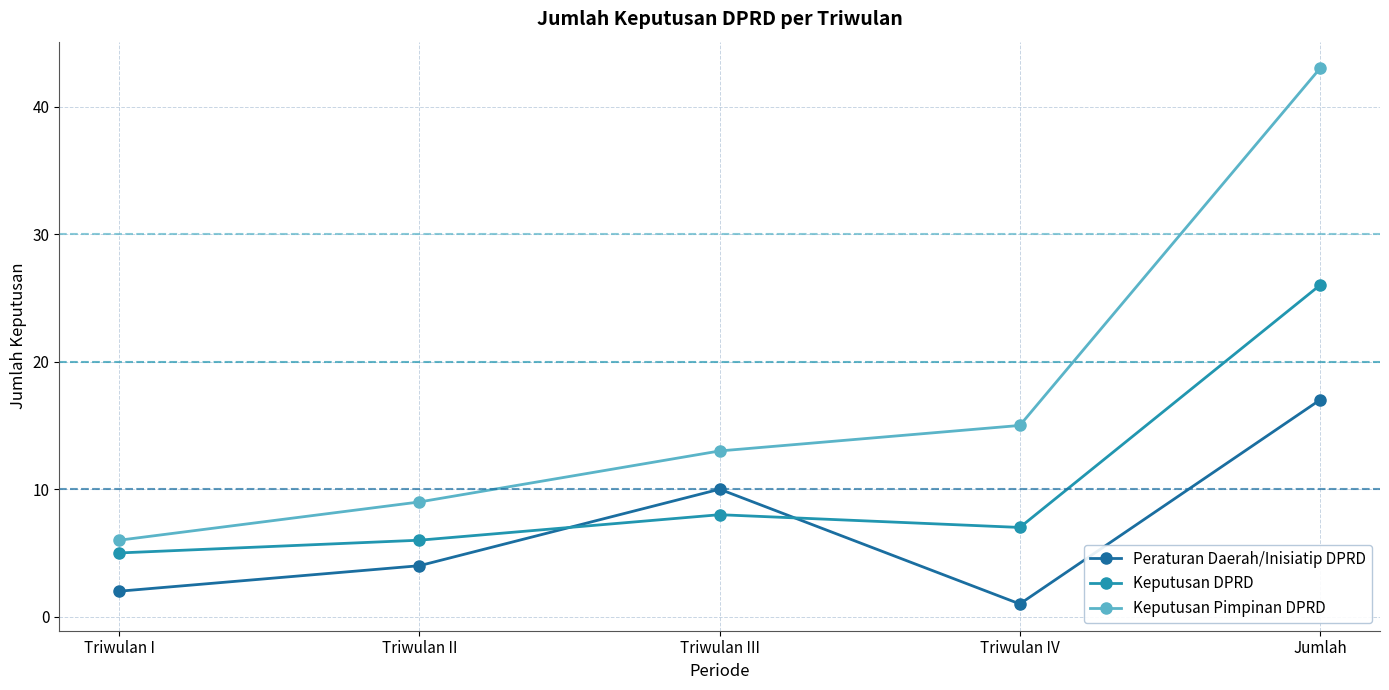

How many times do Keputusan DPRD and Peraturan Daerah/Inisiatip DPRD cross each other?

2